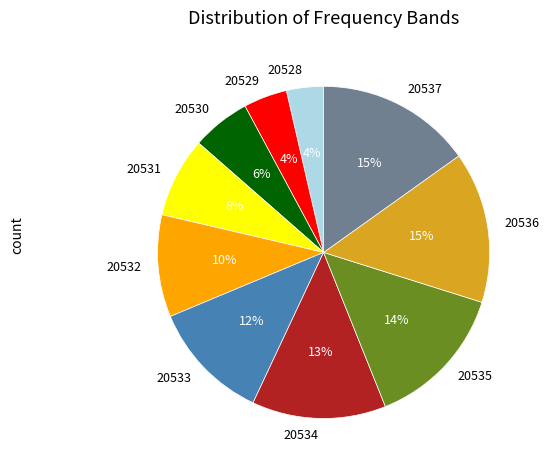

To the nearest percent, what percentage of the pie is 20534?

13%